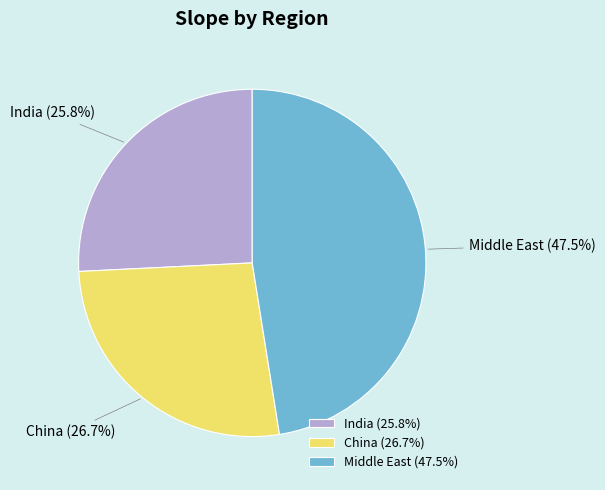

To the nearest percent, what is the difference between the largest and smallest slice percentages?

22%